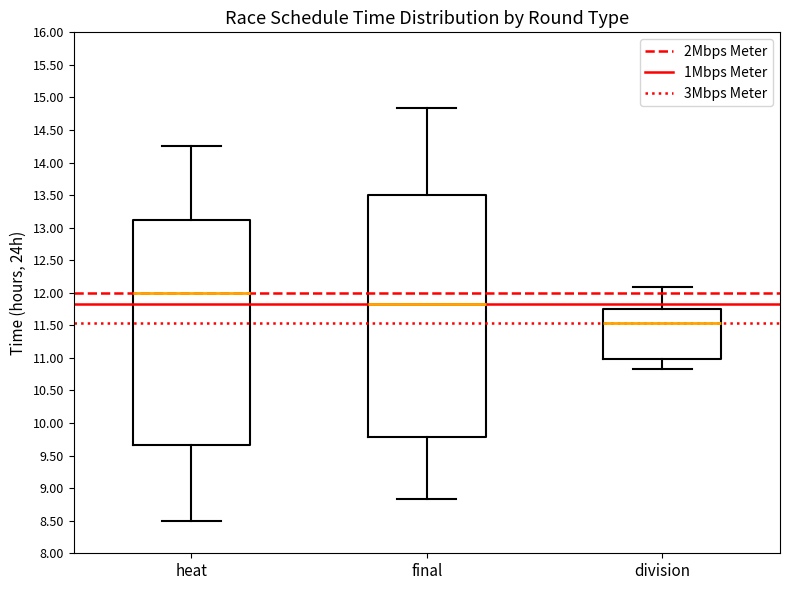

Reading left to right, transcribe this box plot: for each box, give where its median line is, the range the box spans, and where its two whiskers end, as read against the y-axis. The values are not printed on the chart, so give them approximately, as read against the axis.

heat: median 12.00, box 9.65 to 13.10, whiskers 8.50 to 14.25
final: median 11.85, box 9.80 to 13.50, whiskers 8.85 to 14.85
division: median 11.55, box 11.00 to 11.75, whiskers 10.85 to 12.10